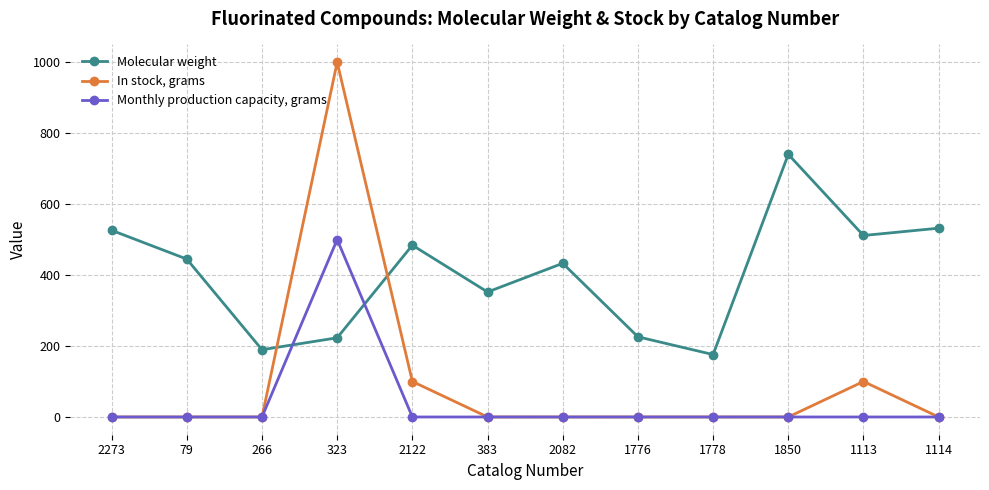

What is the spread (max minus min) of values at 1113?

511.5